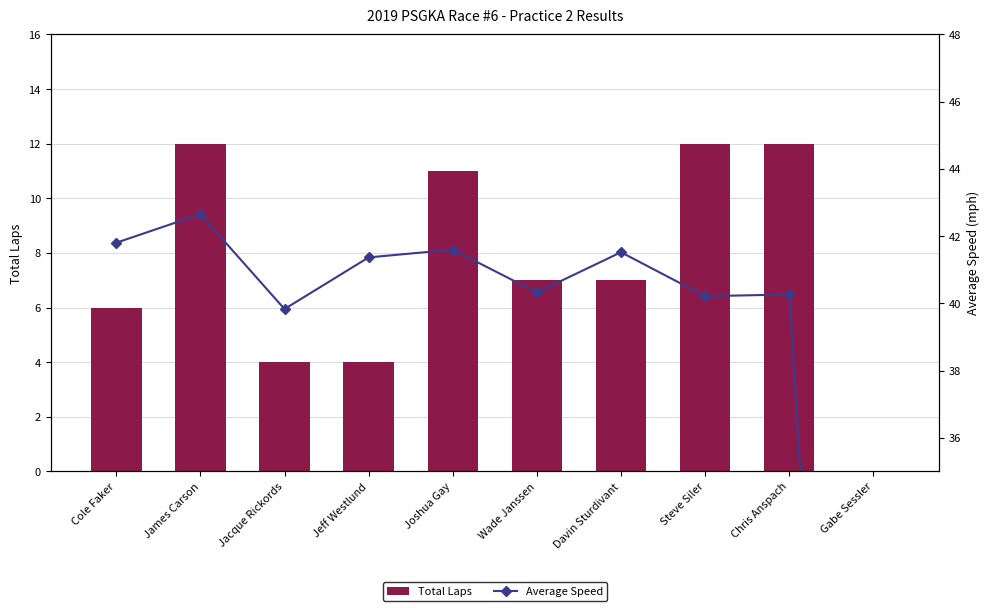

At how many categories does at least one series exceed 34?

9